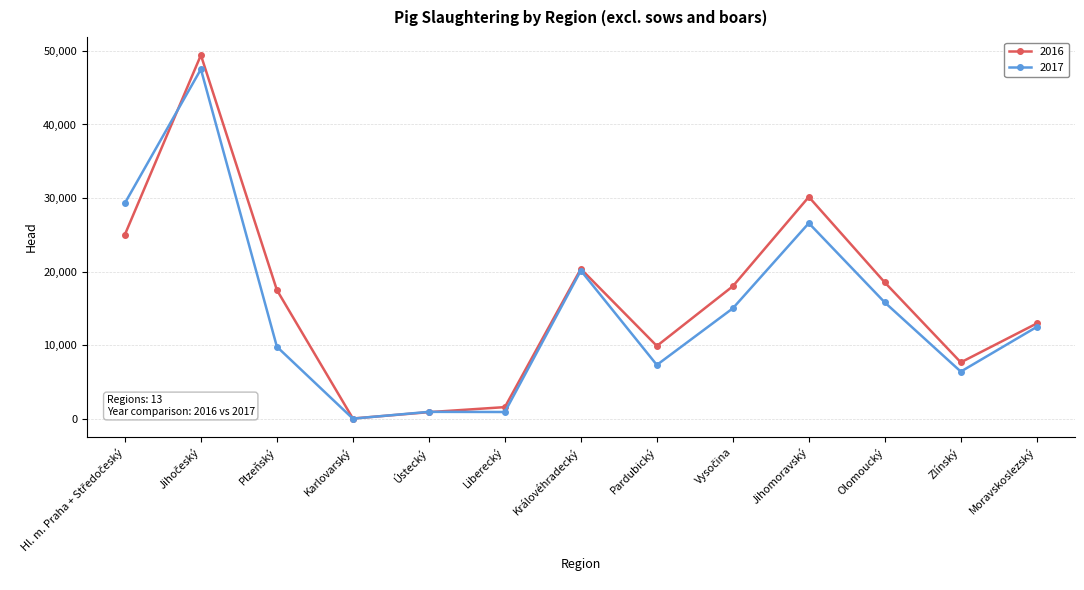

What is the value of the 2017 point at the 5th from the left?

952